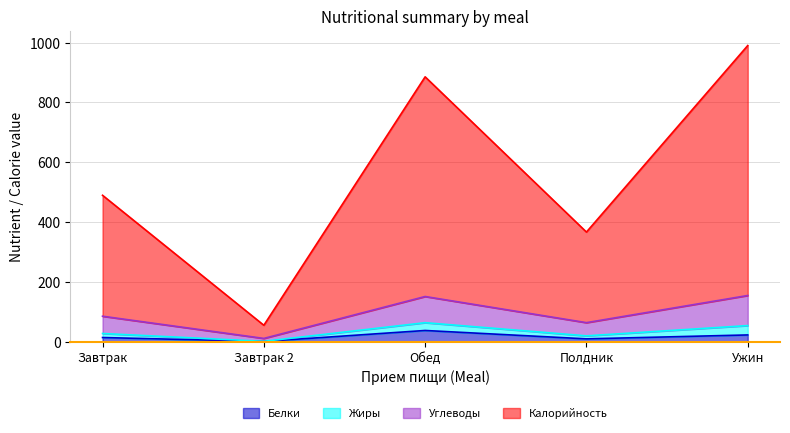

Which has a higher value, Ужин or Завтрак 2?

Ужин